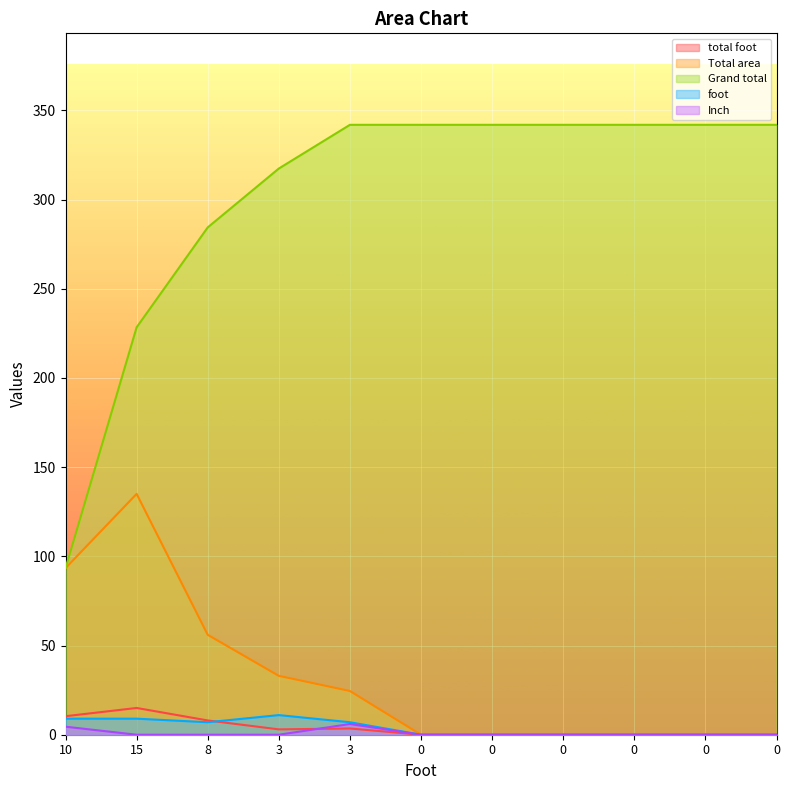

Reading left to right, what are all the values shown in this chart?

total foot: 10=10.4	15=15.0	8=8.0	3=3.0	3=3.5	0=0.0	0=0.0	0=0.0	0=0.0	0=0.0	0=0.0
Total area: 10=93.4	15=135.0	8=56.0	3=33.0	3=24.5	0=0.0	0=0.0	0=0.0	0=0.0	0=0.0	0=0.0
Grand total: 10=93.4	15=228.4	8=284.4	3=317.4	3=341.9	0=341.9	0=341.9	0=341.9	0=341.9	0=341.9	0=341.9
foot: 10=9.0	15=9.0	8=7.0	3=11.0	3=7.0	0=0.0	0=0.0	0=0.0	0=0.0	0=0.0	0=0.0
Inch: 10=4.5	15=0.0	8=0.0	3=0.0	3=6.0	0=0.0	0=0.0	0=0.0	0=0.0	0=0.0	0=0.0